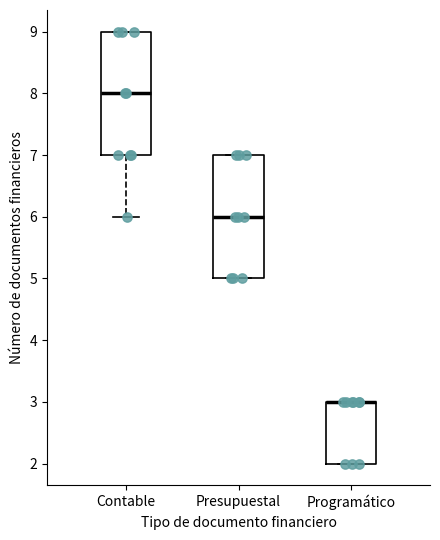

Reading left to right, transcribe this box plot: for each box, give where its median line is, the range the box spans, and where its two whiskers end, as read against the y-axis. The values are not printed on the chart, so give them approximately, as read against the axis.

Contable: median 8, box 7 to 9, whiskers 6 to 9
Presupuestal: median 6, box 5 to 7, whiskers 5 to 7
Programático: median 3 (drawn on the box's upper edge), box 2 to 3, whiskers 2 to 3